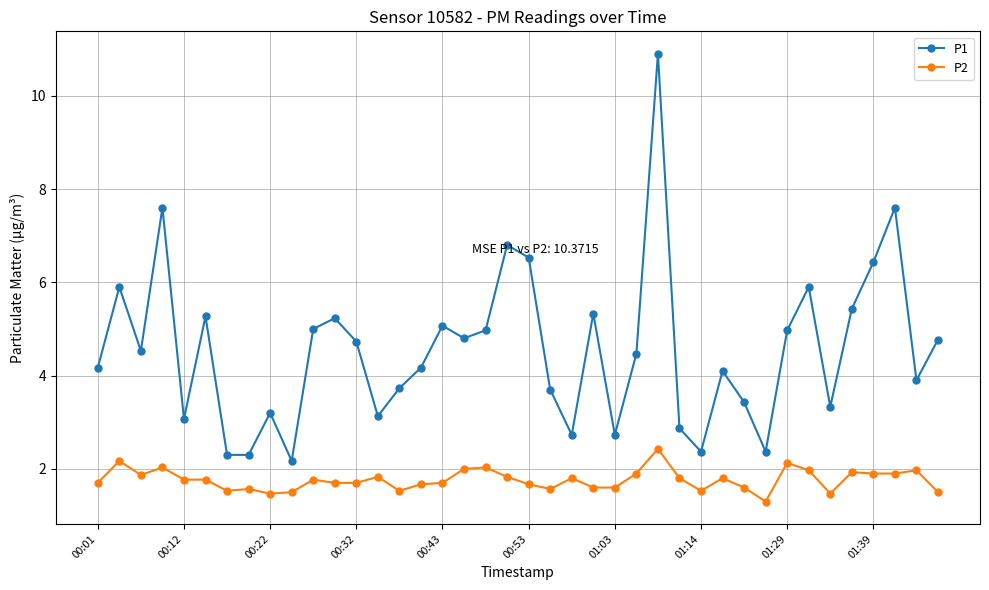

Which series has the largest range (max minus min)?

P1